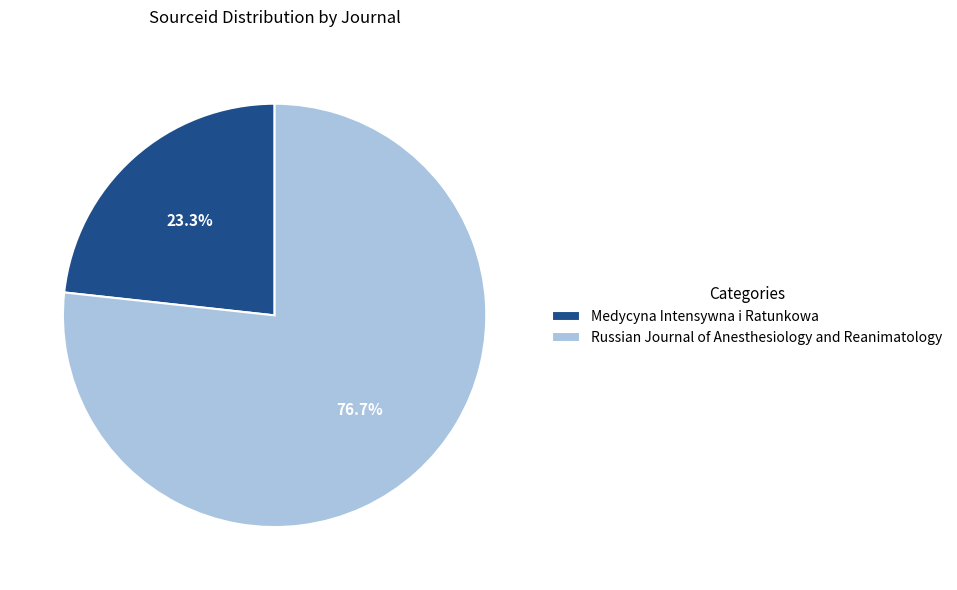

Combined, do Russian Journal of Anesthesiology and Reanimatology and Medycyna Intensywna i Ratunkowa account for over 50%?

Yes